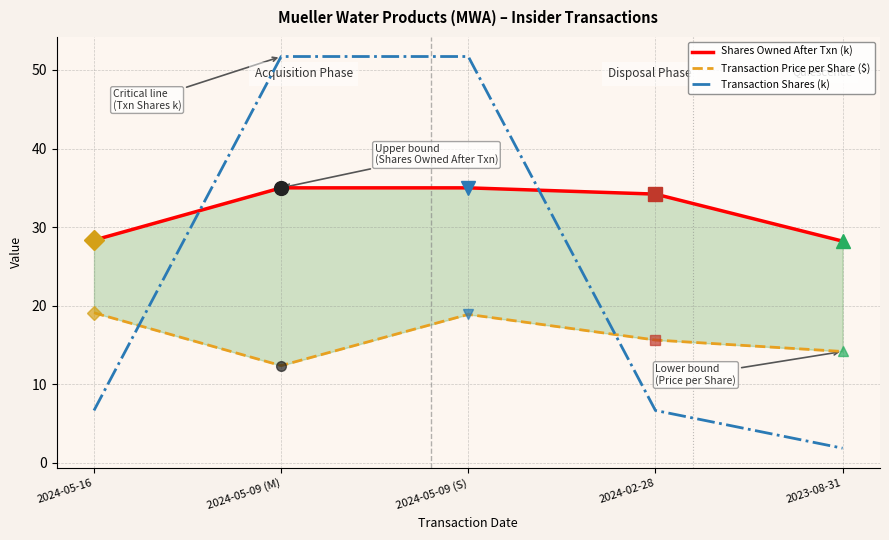

What is the difference between the maximum and minimum values in the Transaction Price per Share ($) series?

6.7